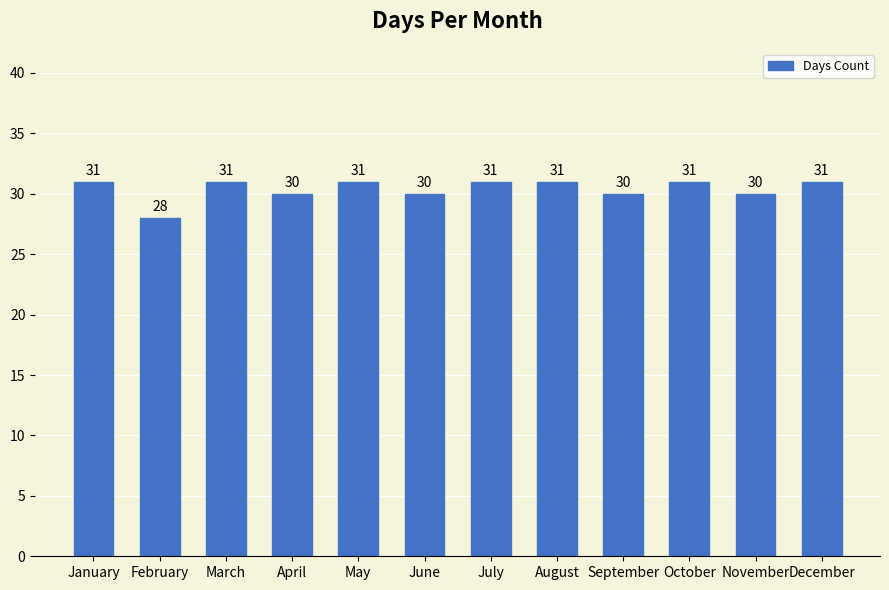

Reading left to right, what are all the values shown in this chart?

31	28	31	30	31	30	31	31	30	31	30	31